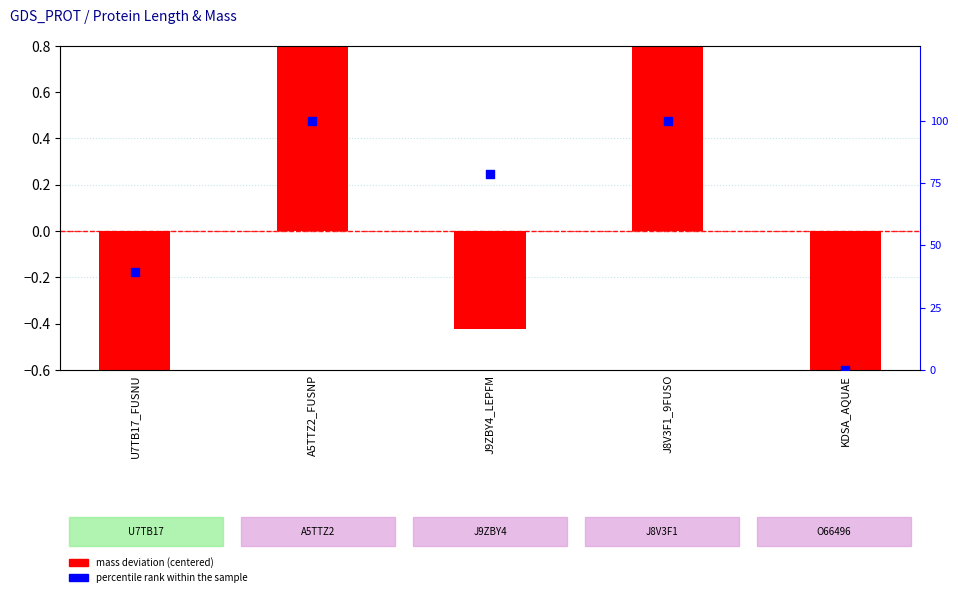

At how many categories does at least one series exceed 49?

3